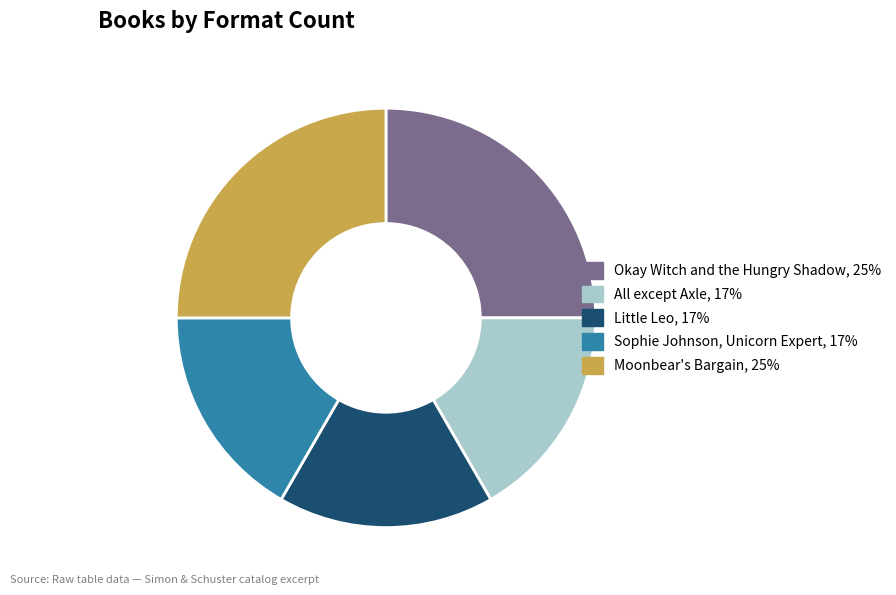

Approximately how many times larger is the value at All except Axle compared to Sophie Johnson, Unicorn Expert?

1.0